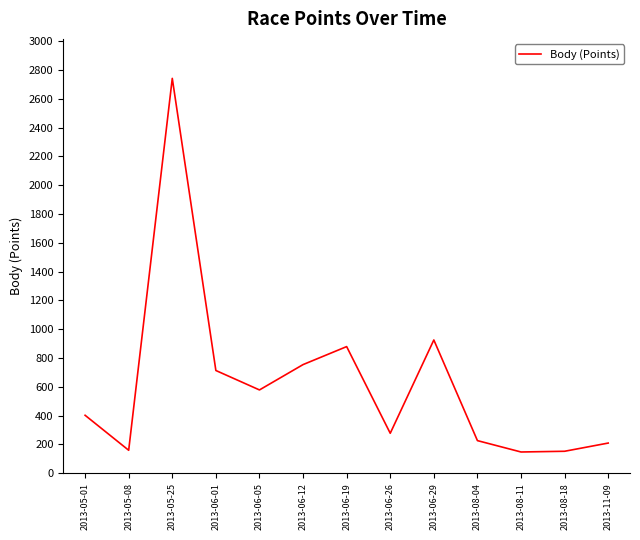

What is the difference between the maximum and minimum values?

2595